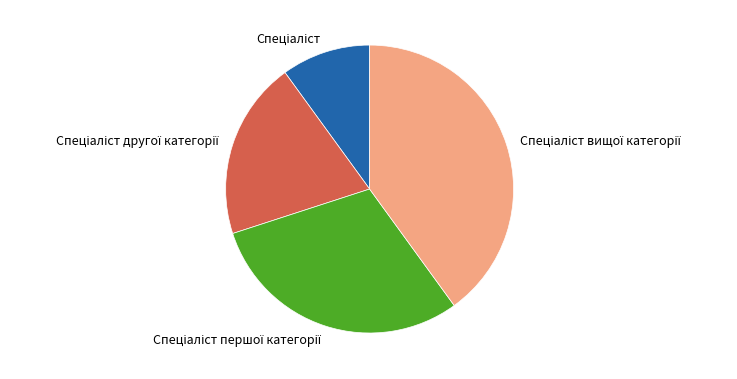

Is there any slice that represents more than half of the pie?

No